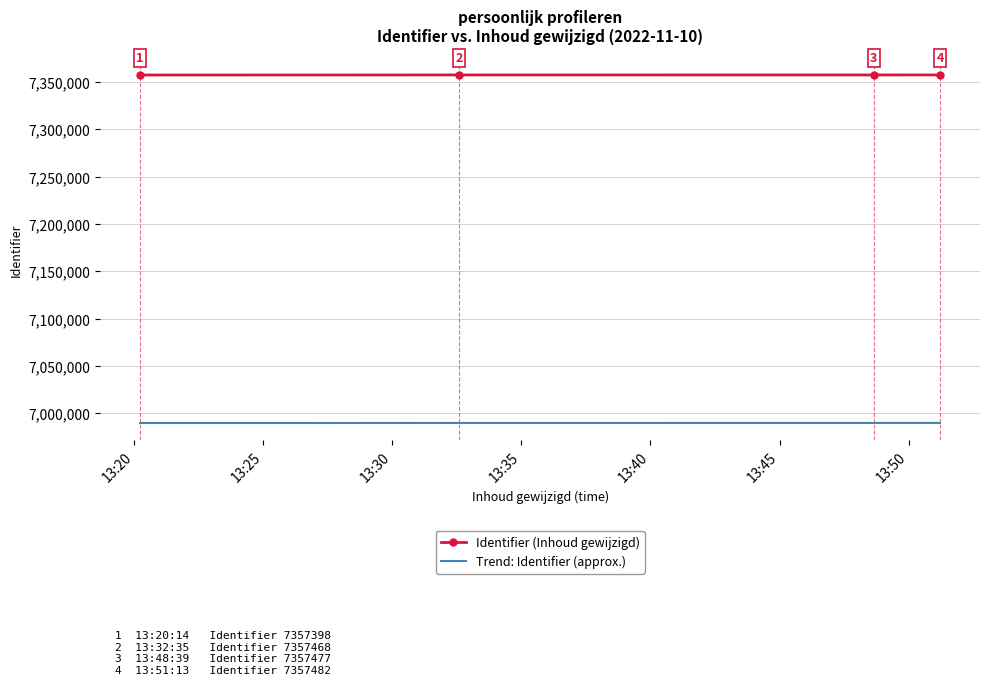

What is the smallest value displayed?

6989528.1